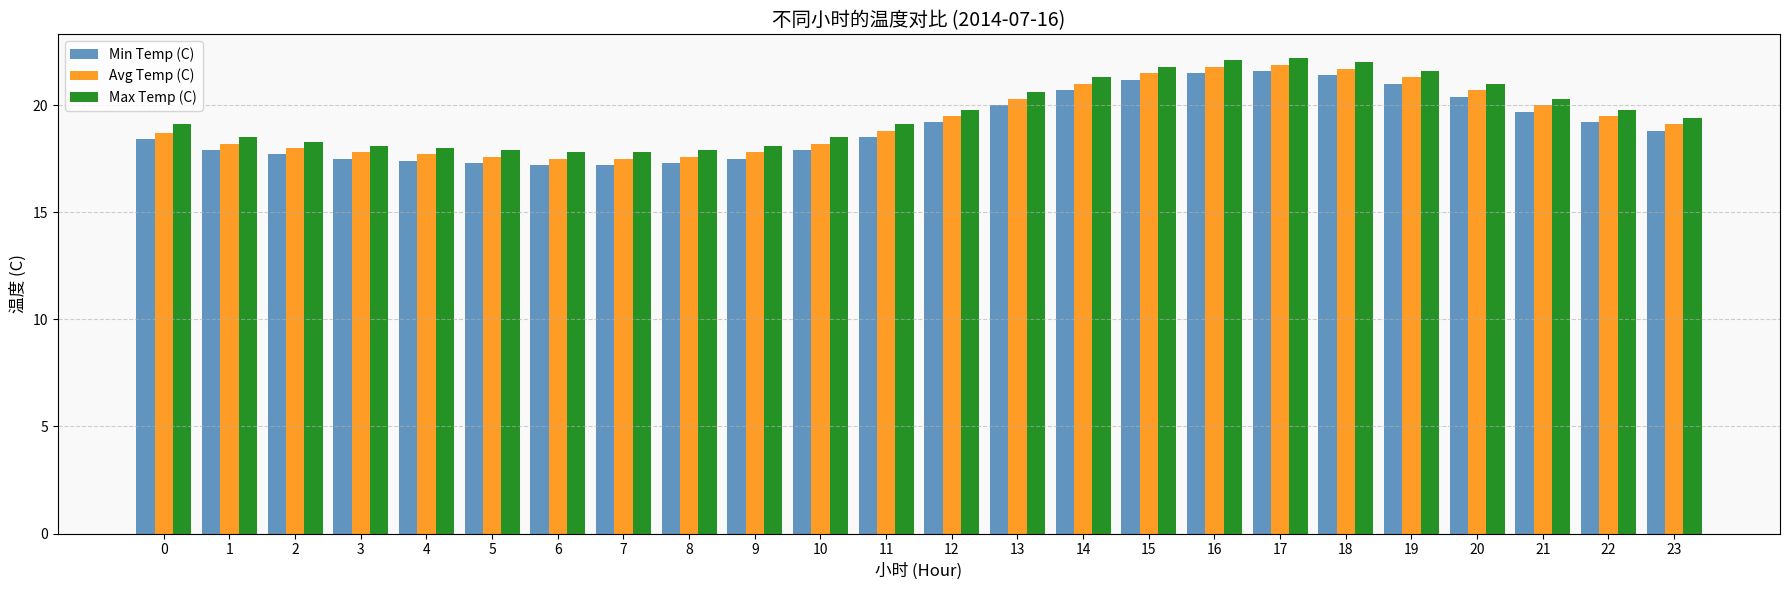

What is the difference between the highest and lowest values at 20?

0.6